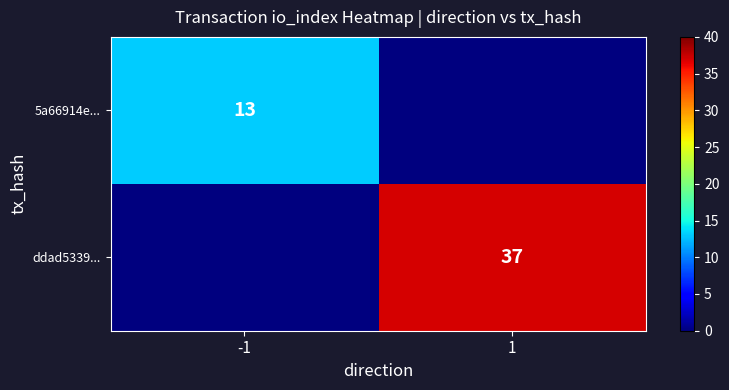

The value of 5a66914e... at -1 is 22. True or false?

False